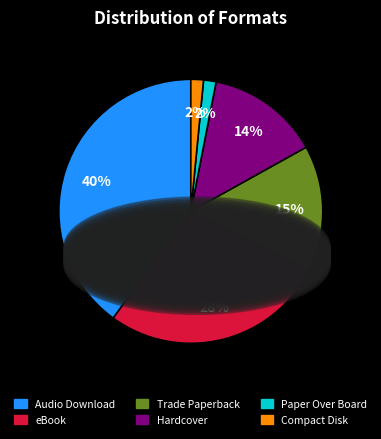

To the nearest percent, what portion does Compact Disk represent?

2%